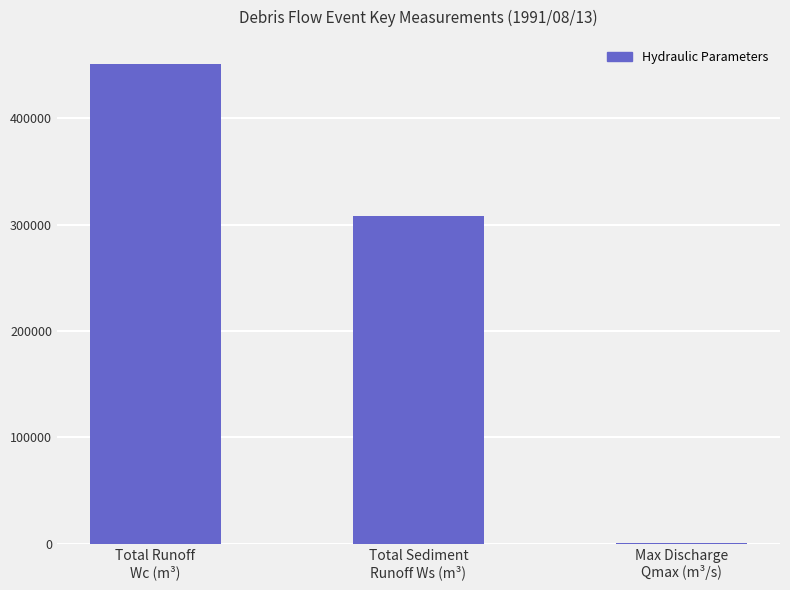

Count the number of data series in this chart.

1